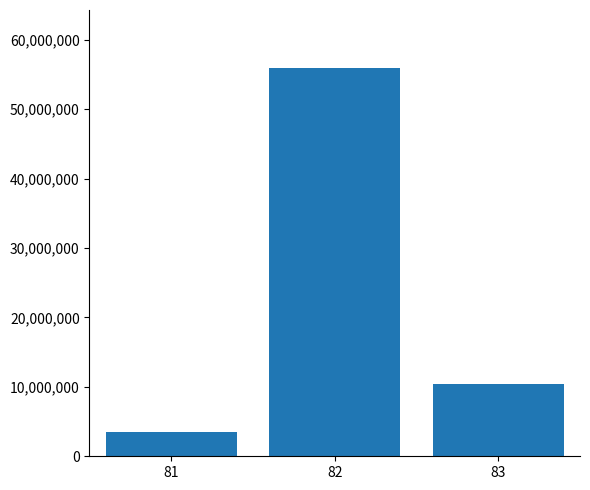

Reading left to right, transcribe all the data shown in this chart.

3508419	55911199	10357602